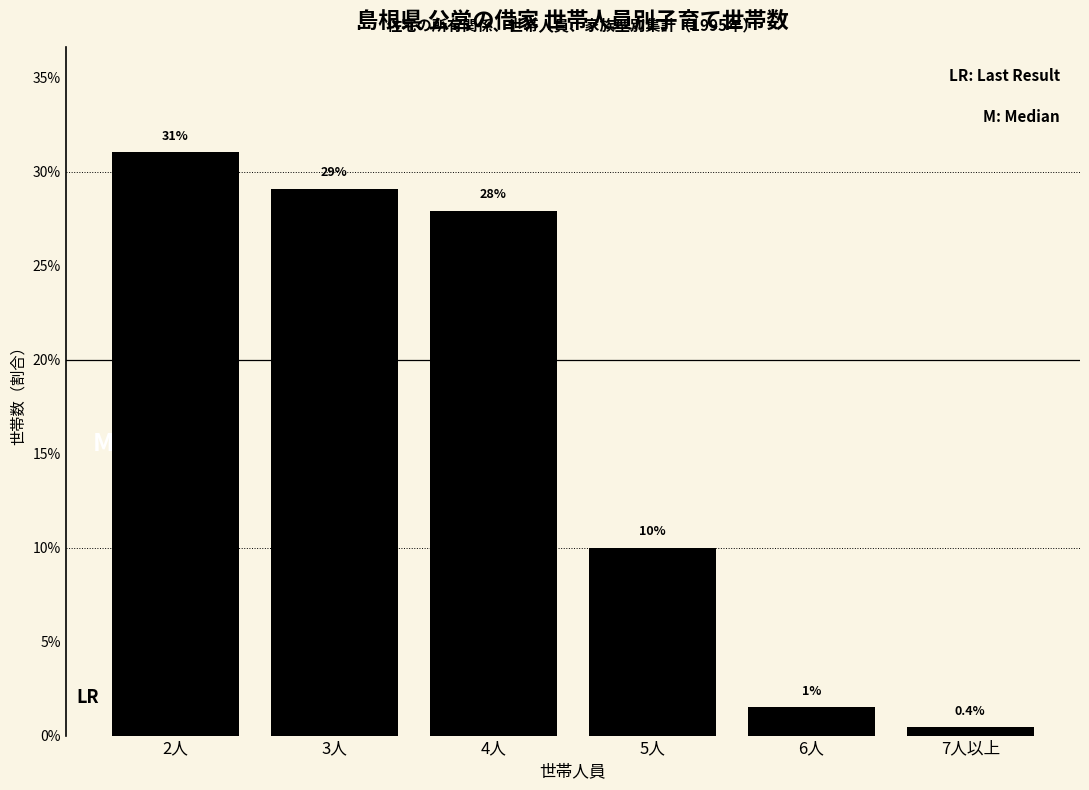

Reading left to right, transcribe all the data shown in this chart.

2人=31.0	3人=29.1	4人=27.9	5人=10.0	6人=1.5	7人以上=0.4